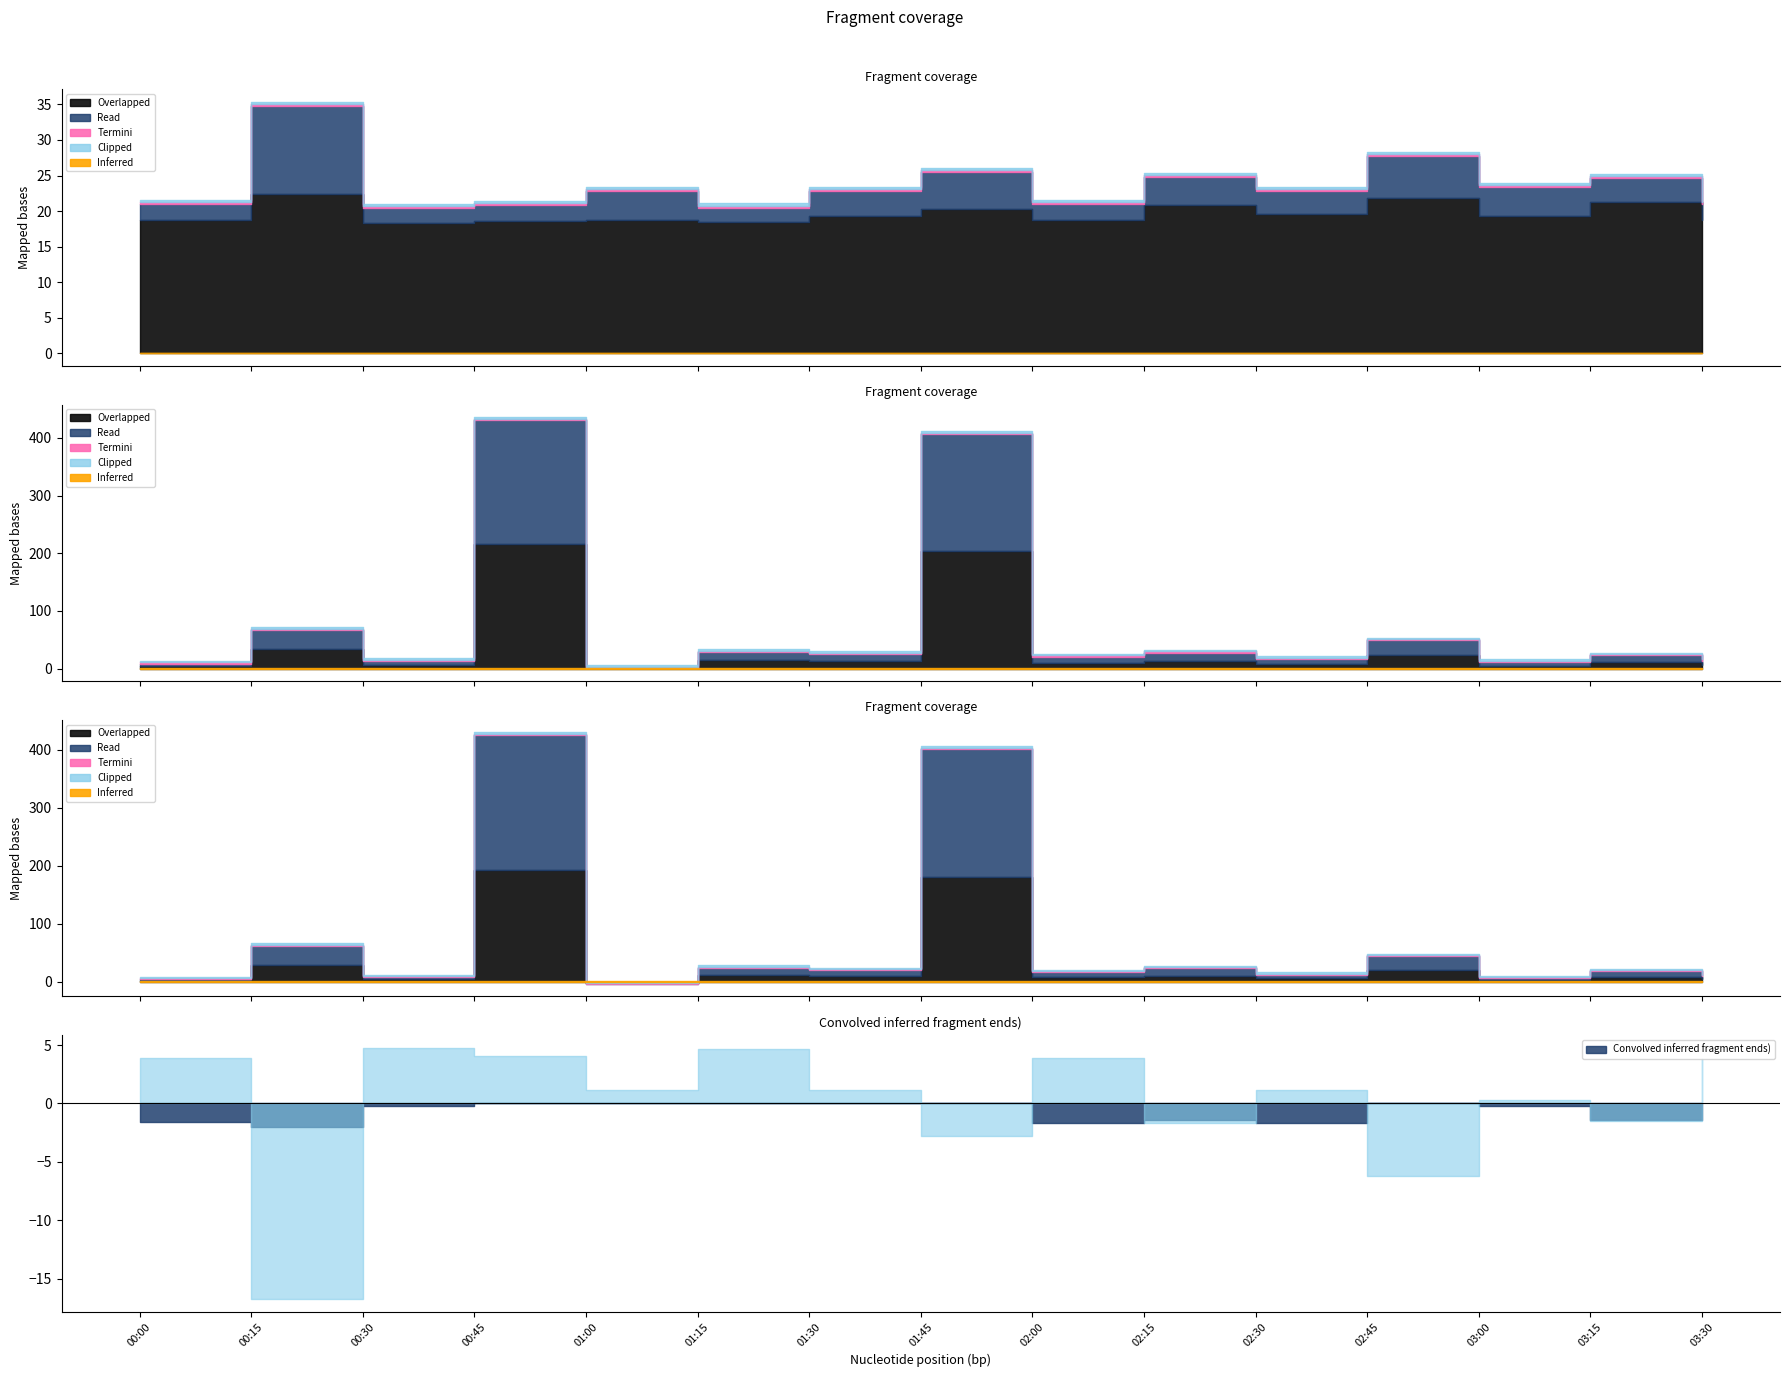

Where is the first local maximum for SDS_P1?

00:15